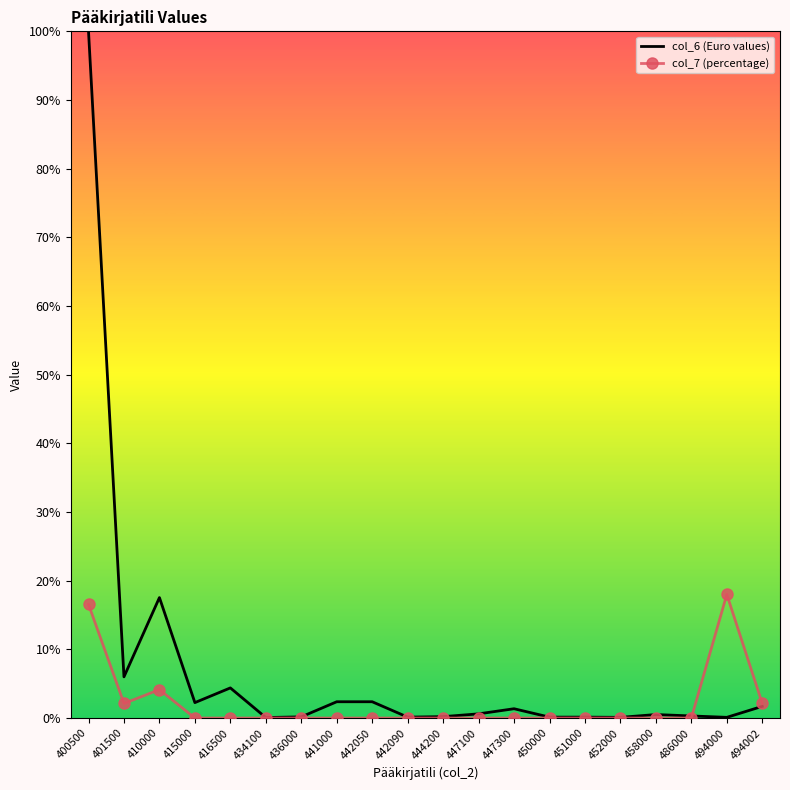

Which series has the largest total across all categories?

col_6 (Euro values)